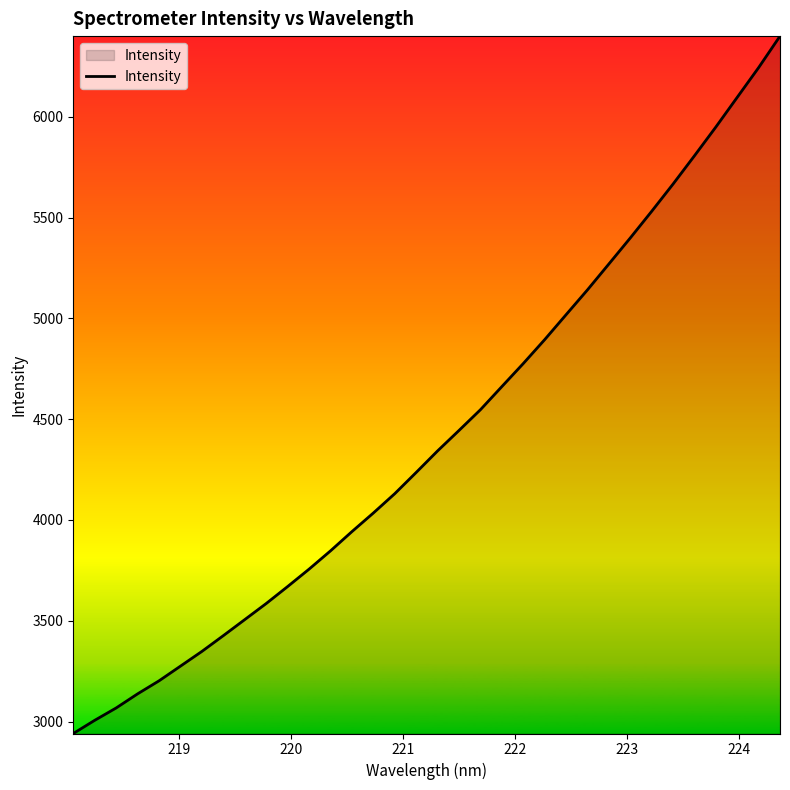

What is the difference between the maximum and minimum values?

3459.3